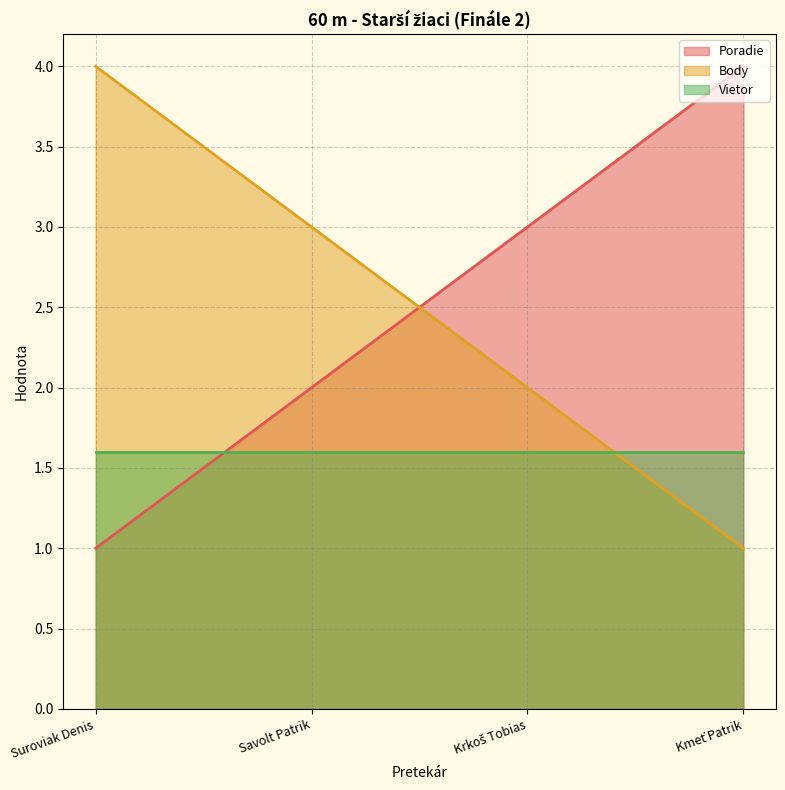

True or false: Poradie has more than 0 interior local peaks.

False